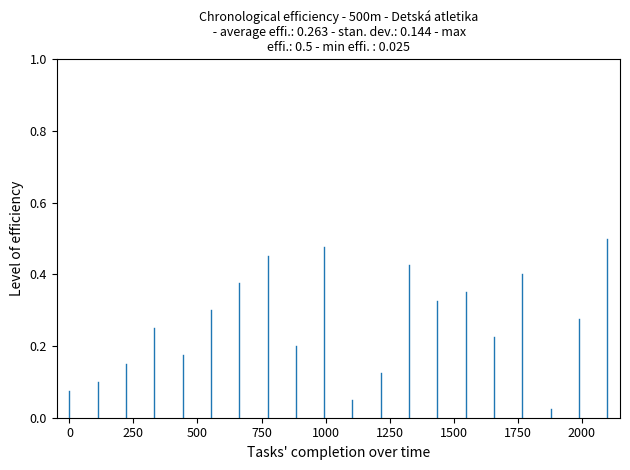

The value at 0 is 0.1. True or false?

False